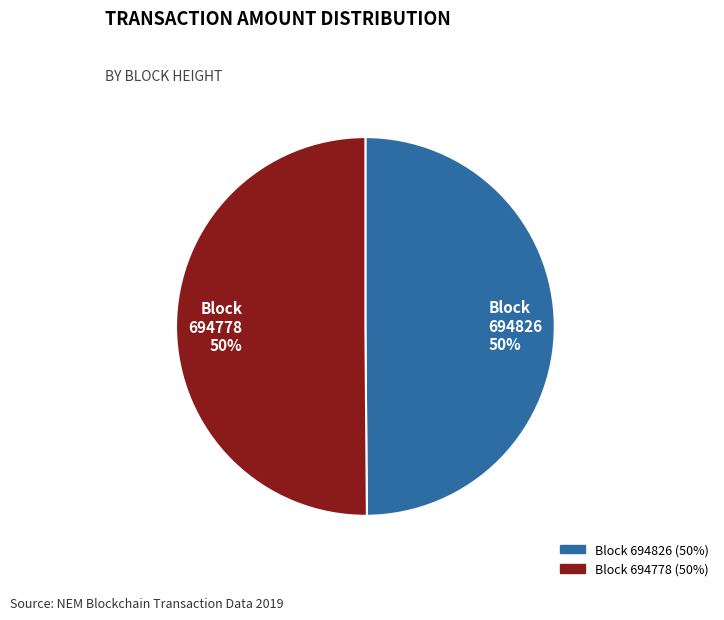

To the nearest percent, what portion does Block 694778 50% represent?

50%